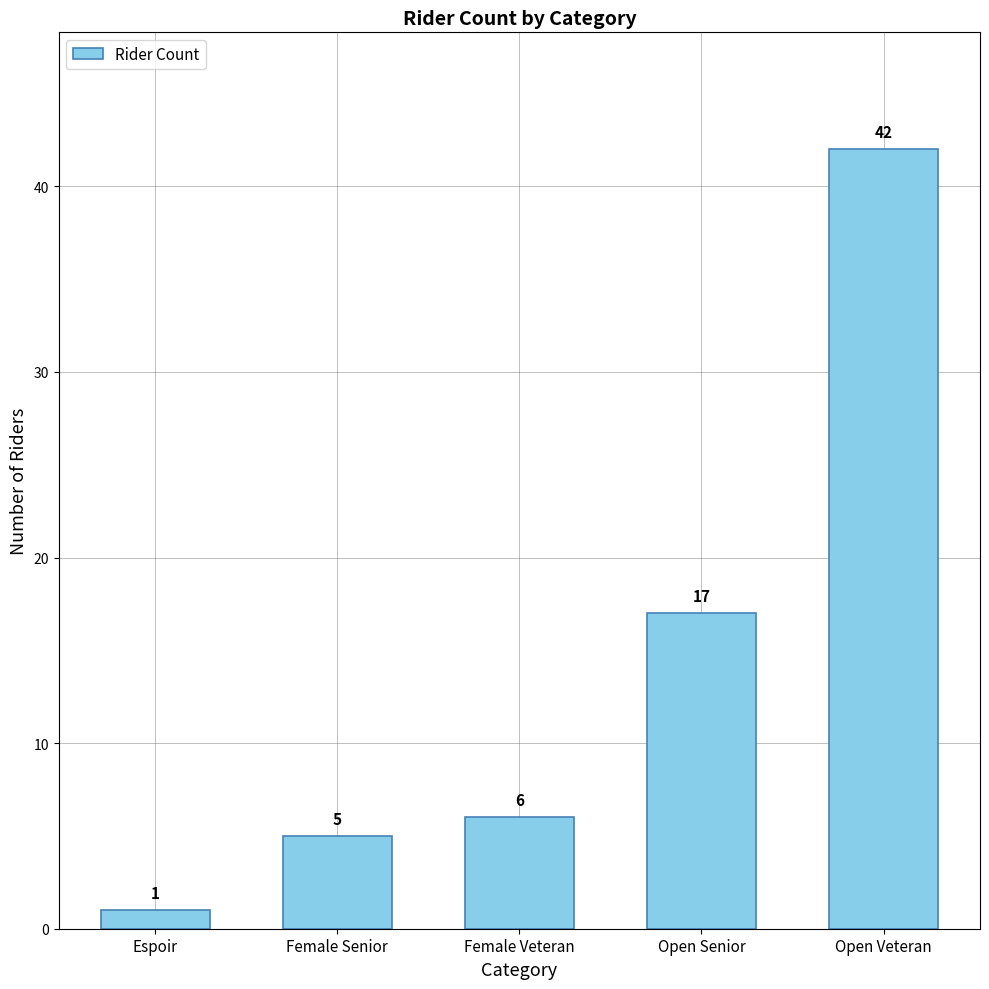

What position from the left is Female Veteran?

3